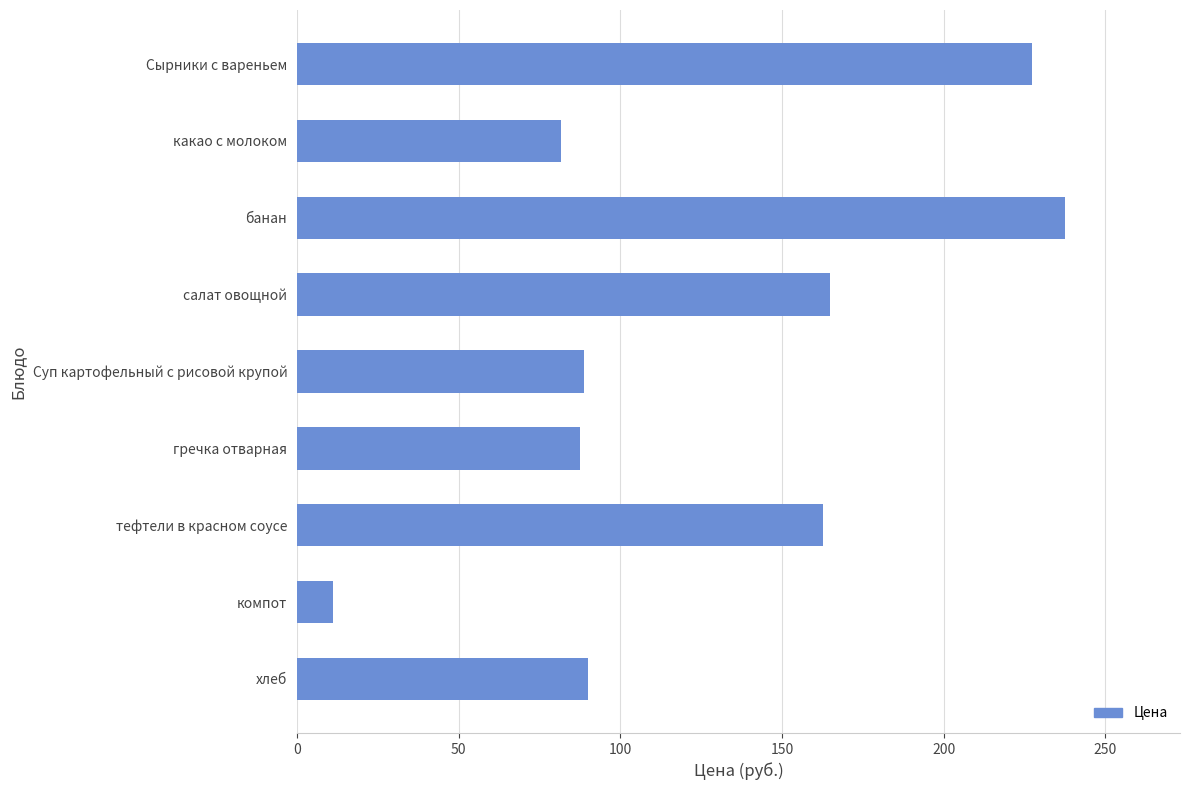

Read the value at компот.

11.0